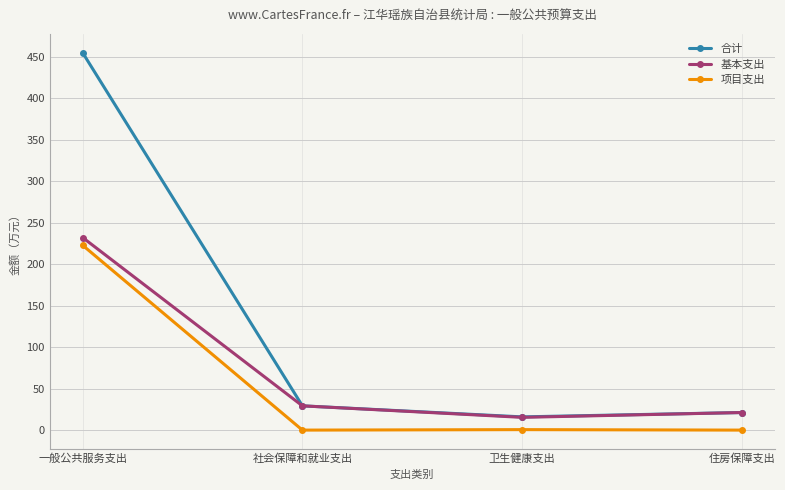

Is the value of 基本支出 at 住房保障支出 greater than the value of 合计 at 一般公共服务支出?

No